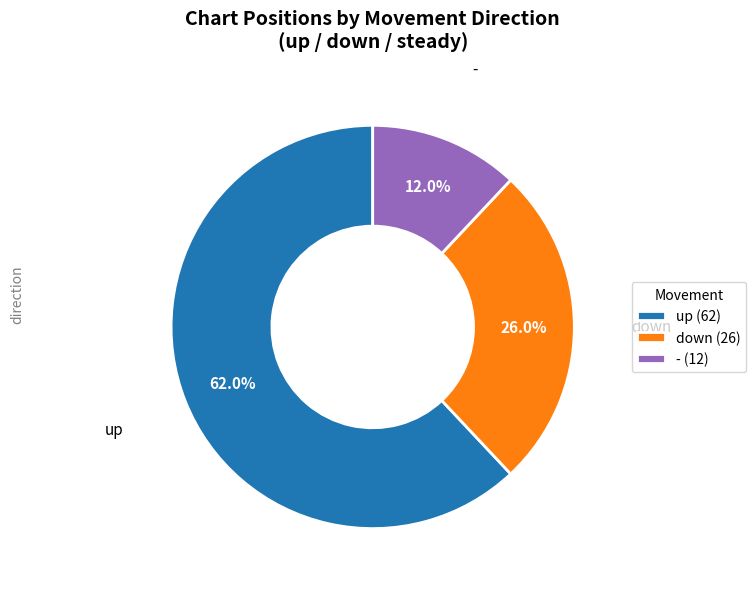

Which category accounts for the majority?

up